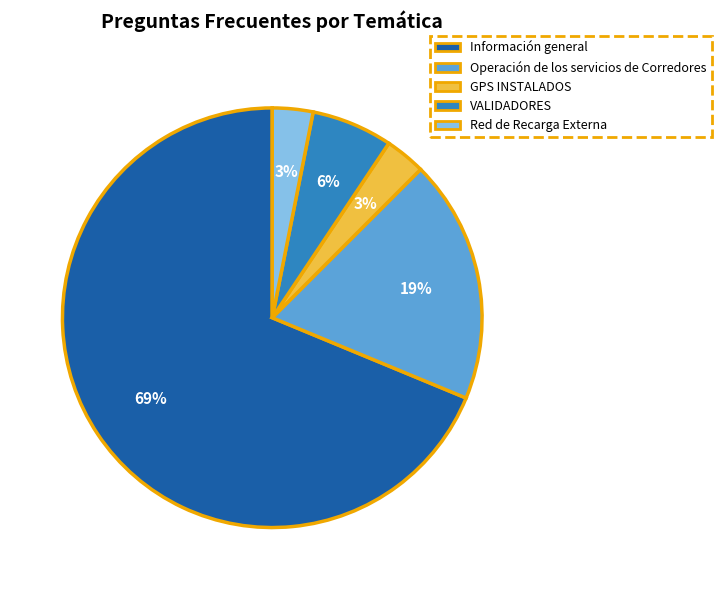

The VALIDADORES slice represents 1% of the pie. True or false?

False